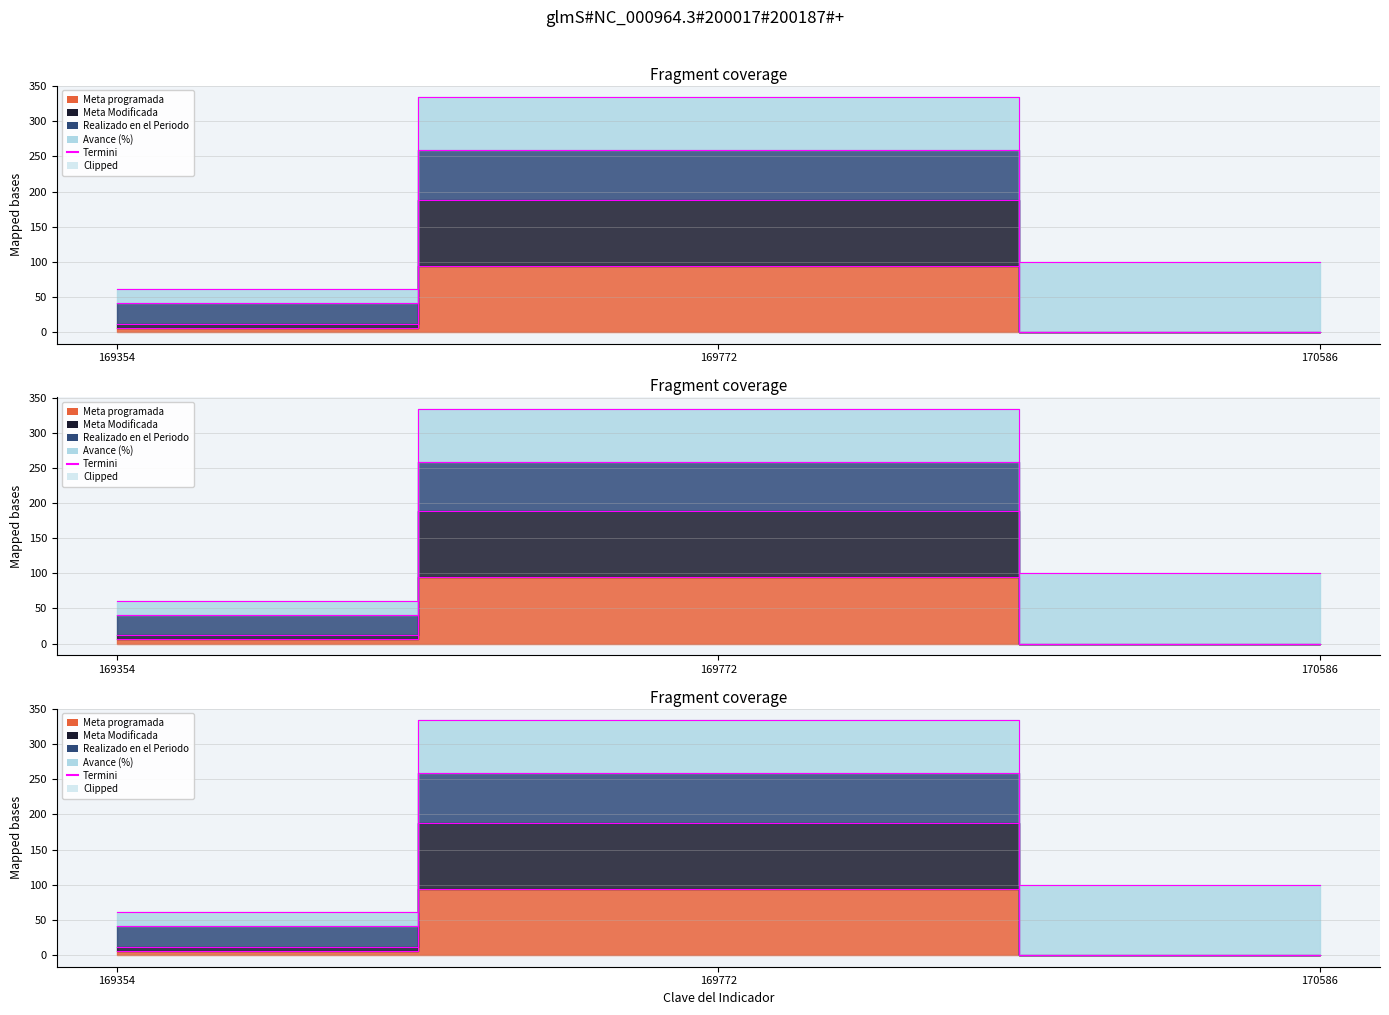

Reading left to right, transcribe all the data shown in this chart.

Termini (Meta programada): 169354=5.9	169772=94.1	170586=0.0
Termini (Meta Modificada): 169354=11.8	169772=188.2	170586=0.0
Termini (Realizado en el Periodo): 169354=41.0	169772=259.0	170586=0.0
Termini (Avance (%)): 169354=61.1	169772=334.1	170586=100.0